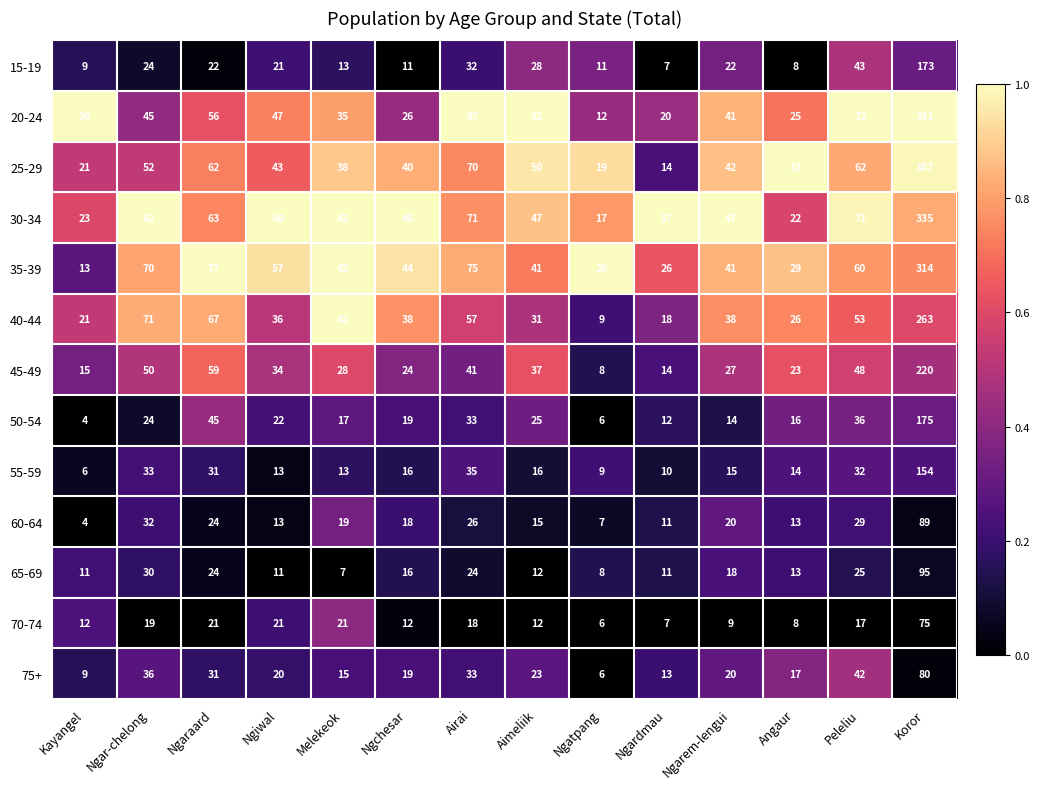

Count the number of categories in the chart.

14